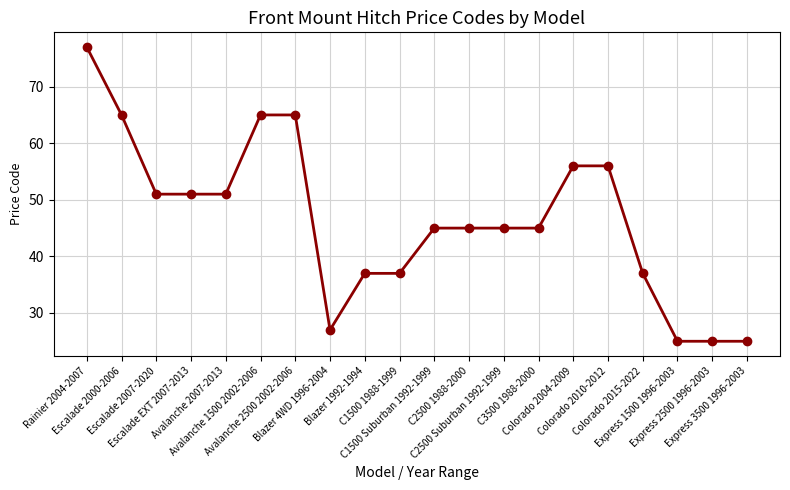

What is the smallest value displayed?

25